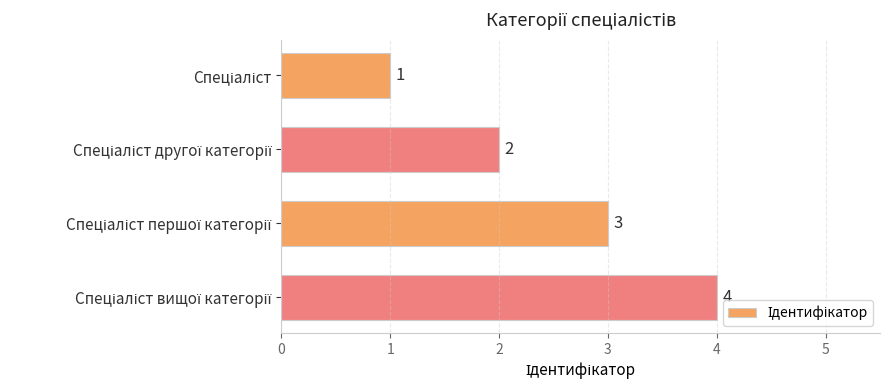

Does the chart contain any negative values?

No